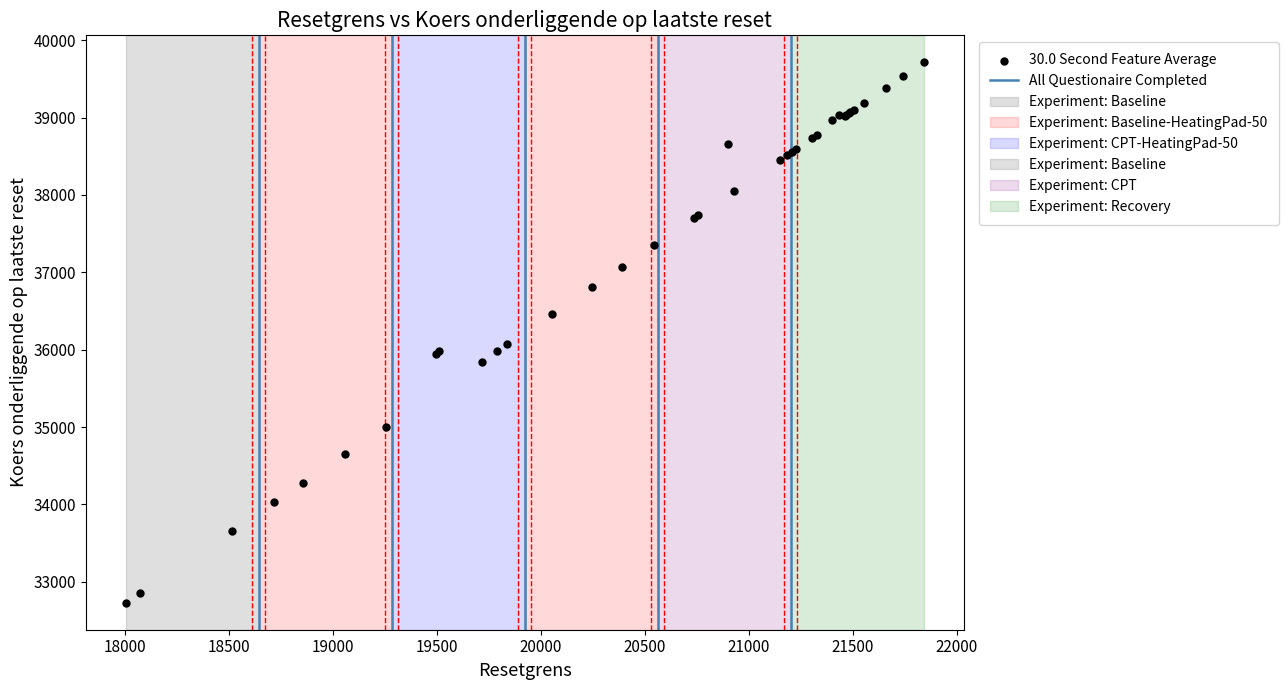

What Y value in the scatter plot is closest to 36221?

36067.6